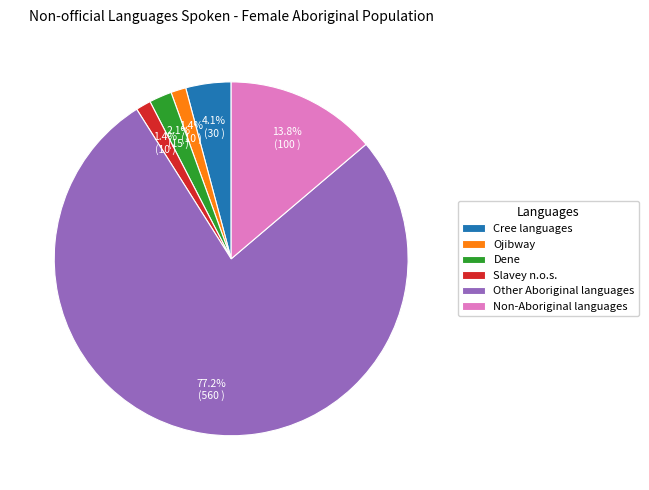

What is the ratio of the value at Slavey n.o.s. to the value at Dene?

0.7